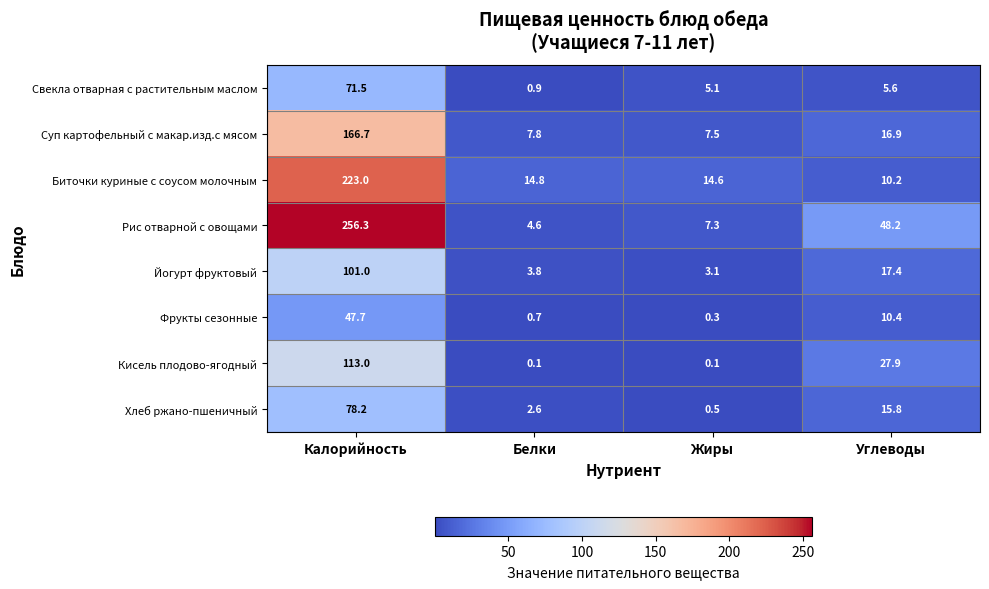

List the labels in order of Суп картофельный с макар.изд.с мясом value, largest first.

Калорийность, Углеводы, Белки, Жиры